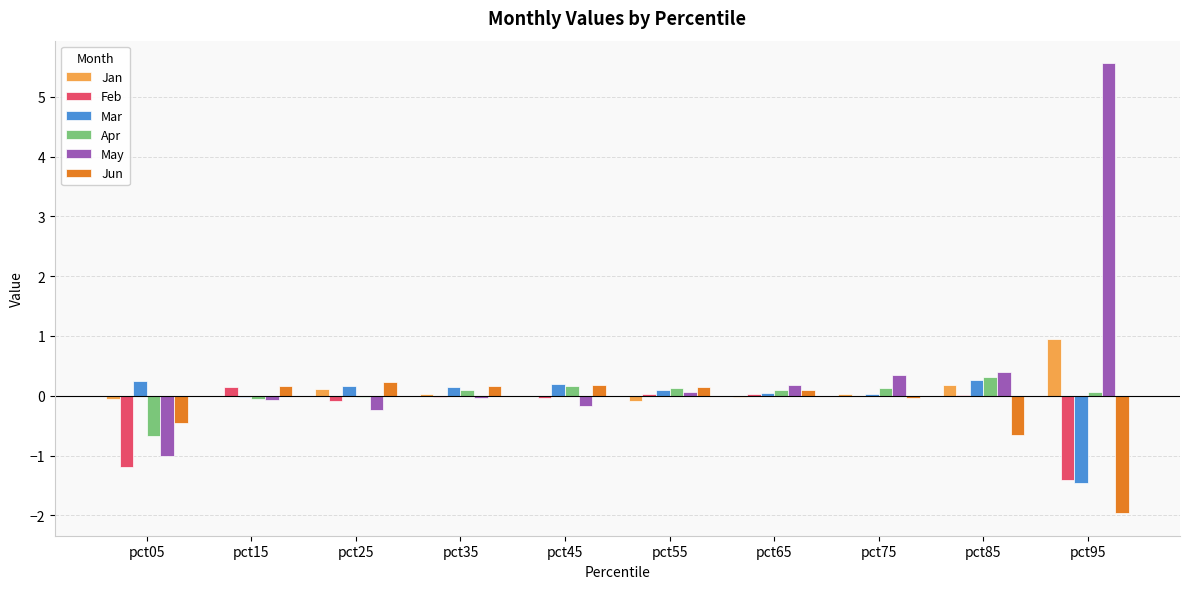

Is it true that Mar equals 0.3 at pct85?

True